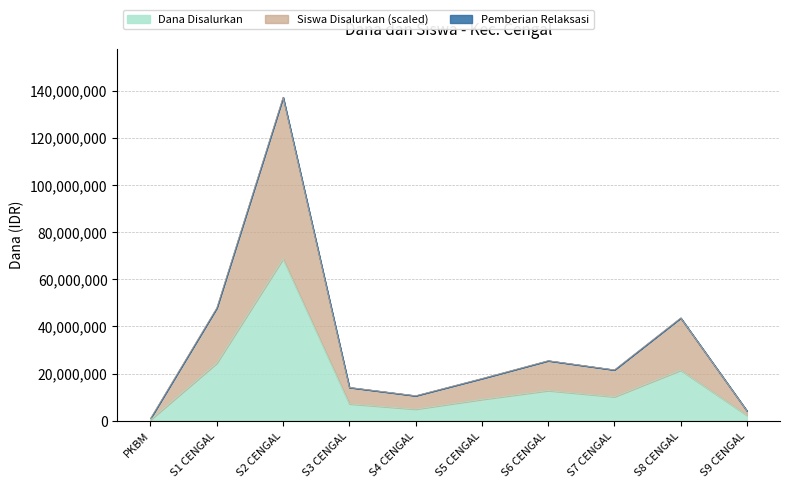

At which category is the sum across all series the highest?

S2 CENGAL